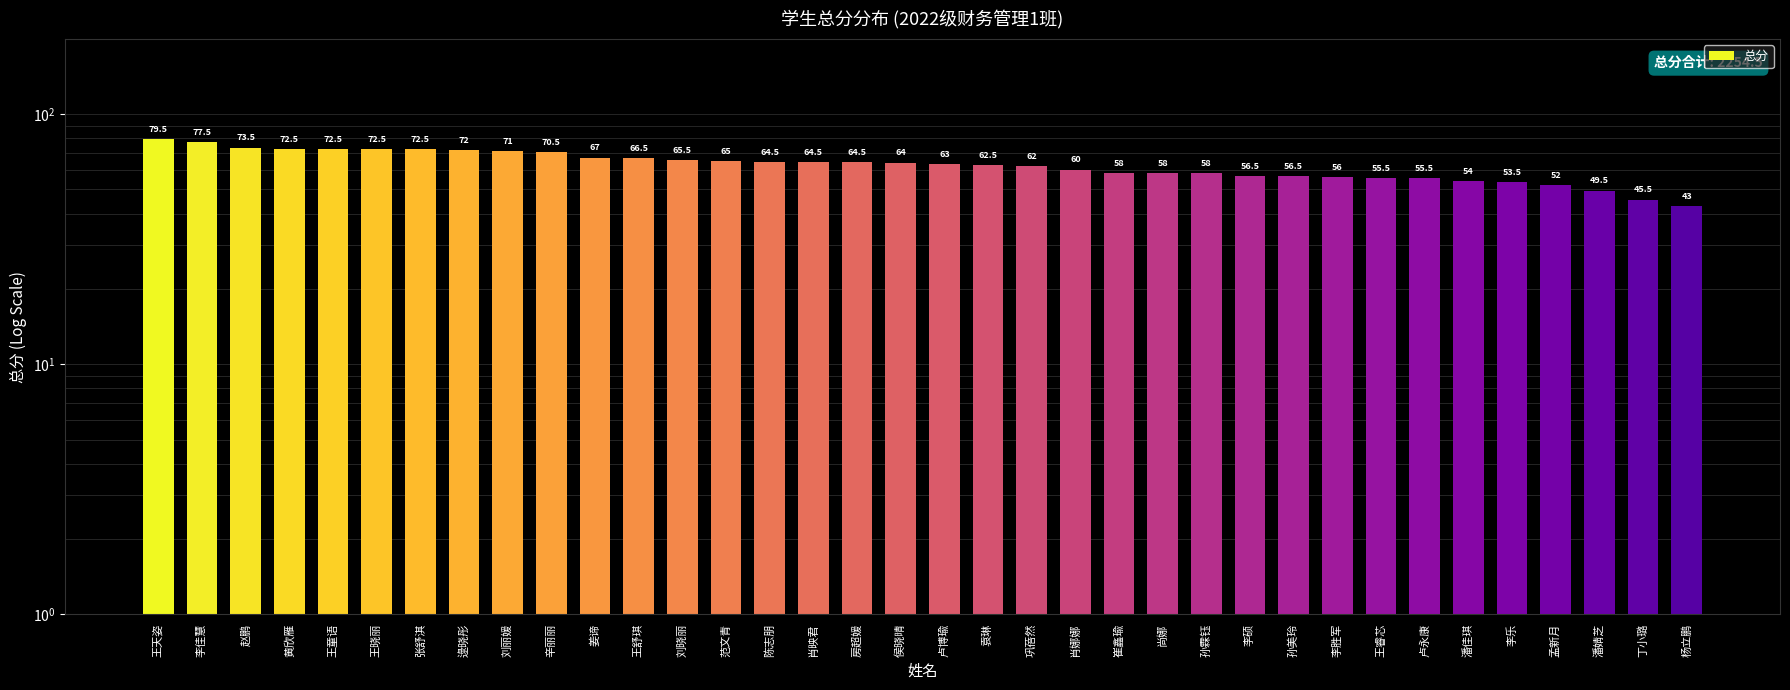

Reading left to right, transcribe all the data shown in this chart.

王天姿=79.5	李佳慧=77.5	赵鹏=73.5	黄欣雁=72.5	王童语=72.5	王晓丽=72.5	张舒淇=72.5	逯晓彤=72.0	刘丽媛=71.0	辛丽丽=70.5	姜谛=67.0	王舒琪=66.5	刘晓丽=65.5	范文青=65.0	陈志朋=64.5	肖映君=64.5	房超媛=64.5	侯晓晴=64.0	卢博瑜=63.0	袁琳=62.5	巩蓓然=62.0	肖娜娜=60.0	崔鑫瑜=58.0	尚娜=58.0	孙霖钰=58.0	李硕=56.5	孙美玲=56.5	李胜军=56.0	王睿芯=55.5	卢永康=55.5	潘佳琪=54.0	李乐=53.5	孟新月=52.0	潘婧芝=49.5	丁小璐=45.5	杨立鹏=43.0